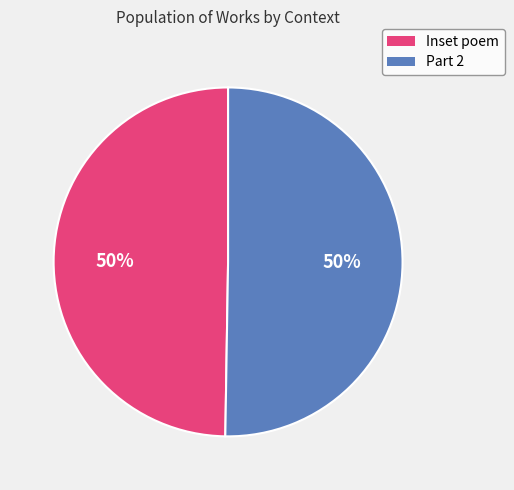

What percentage is the Inset poem slice, to the nearest percent?

50%